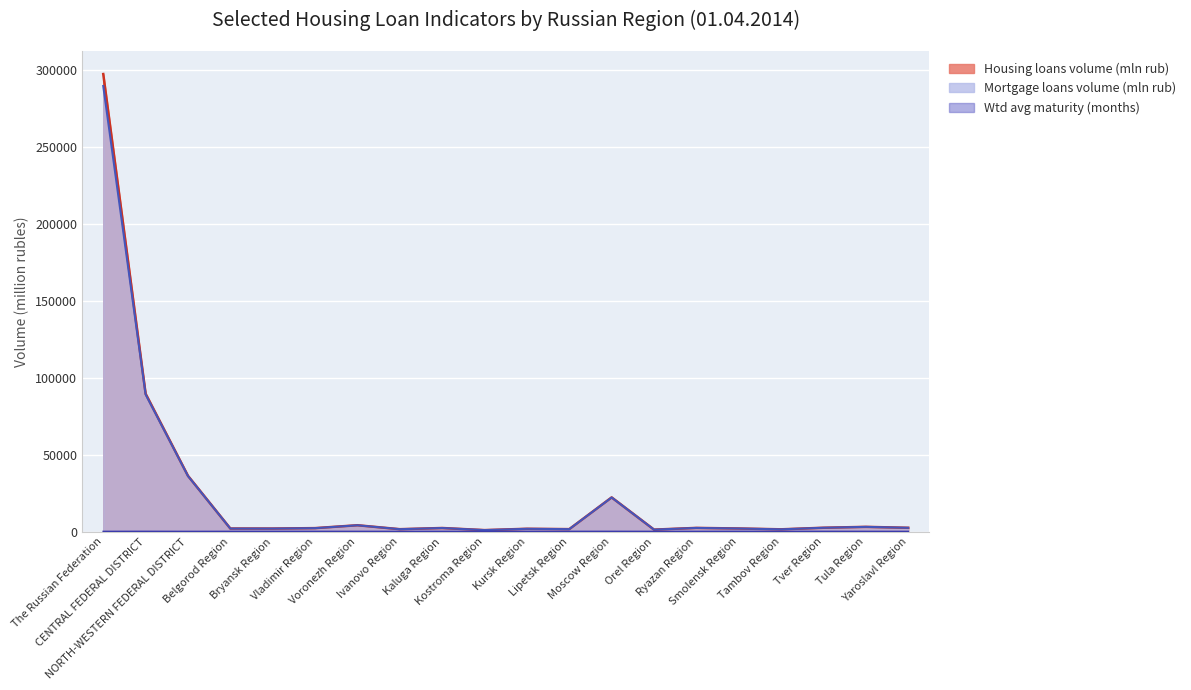

Where is Housing loans volume (mln rub) nearest to the value 149188?

CENTRAL FEDERAL DISTRICT